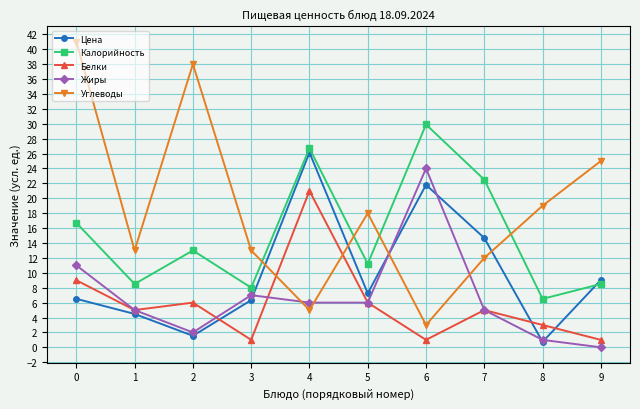

How many lines are shown in the chart?

5